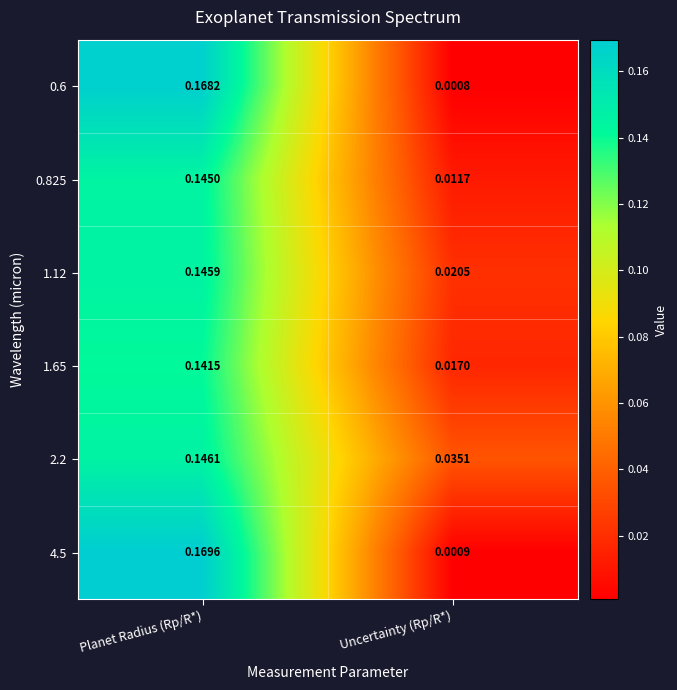

Count the number of categories in the chart.

2